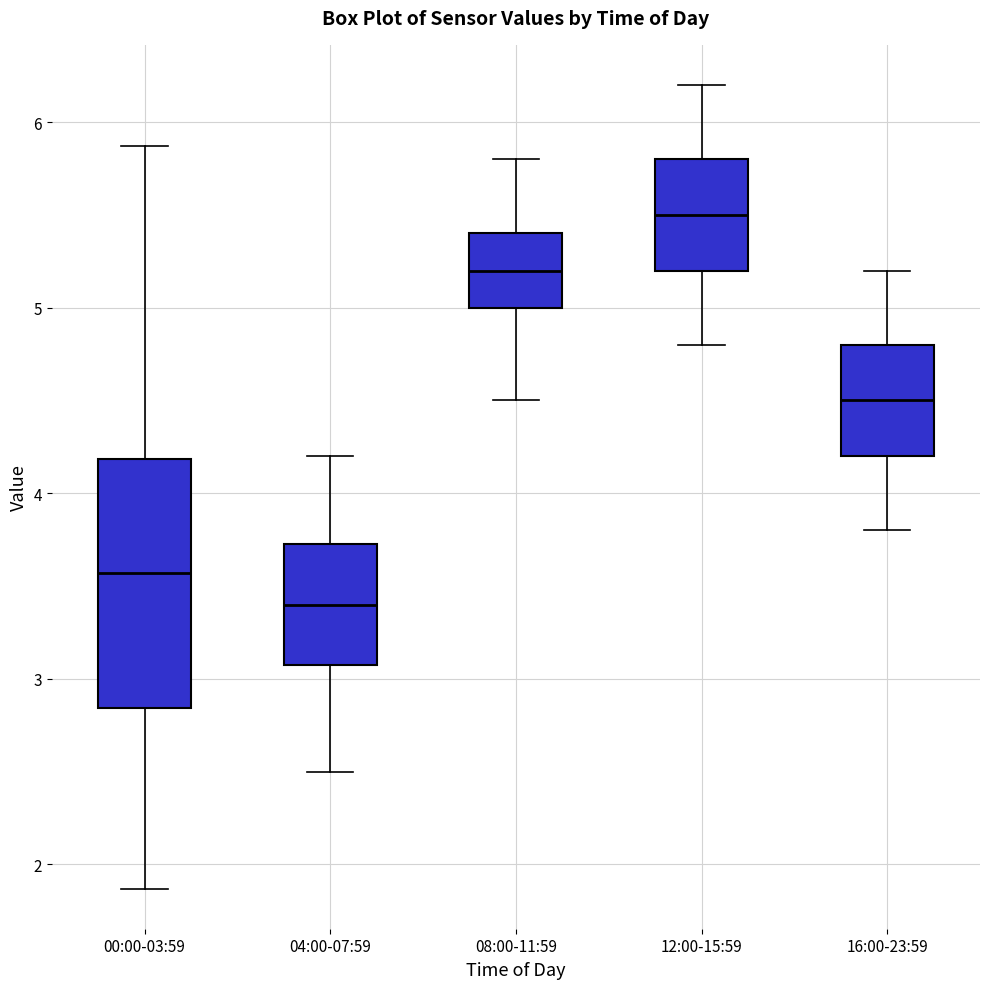

Where does the lower whisker of the box for 16:00-23:59 end on the y-axis? The values are not printed on the chart, so give them approximately, as read against the axis.

3.8